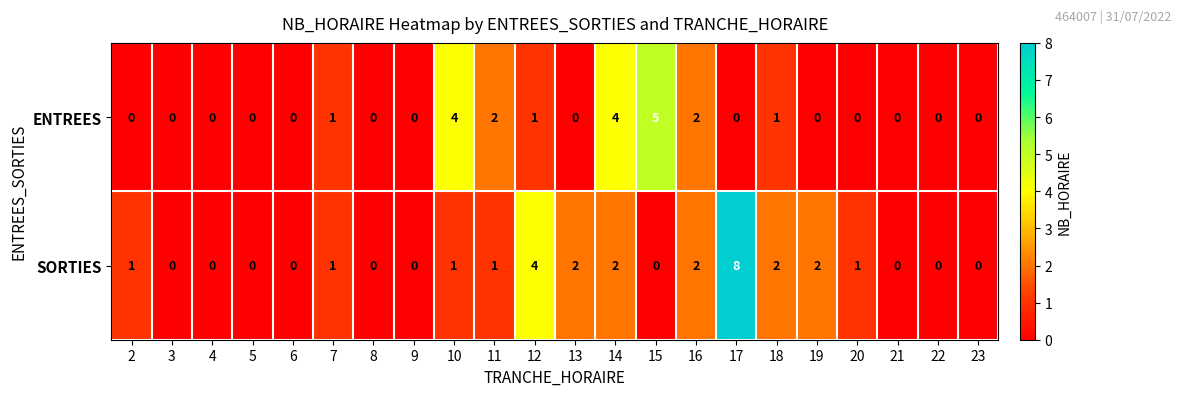

Which series has the largest total across all categories?

SORTIES